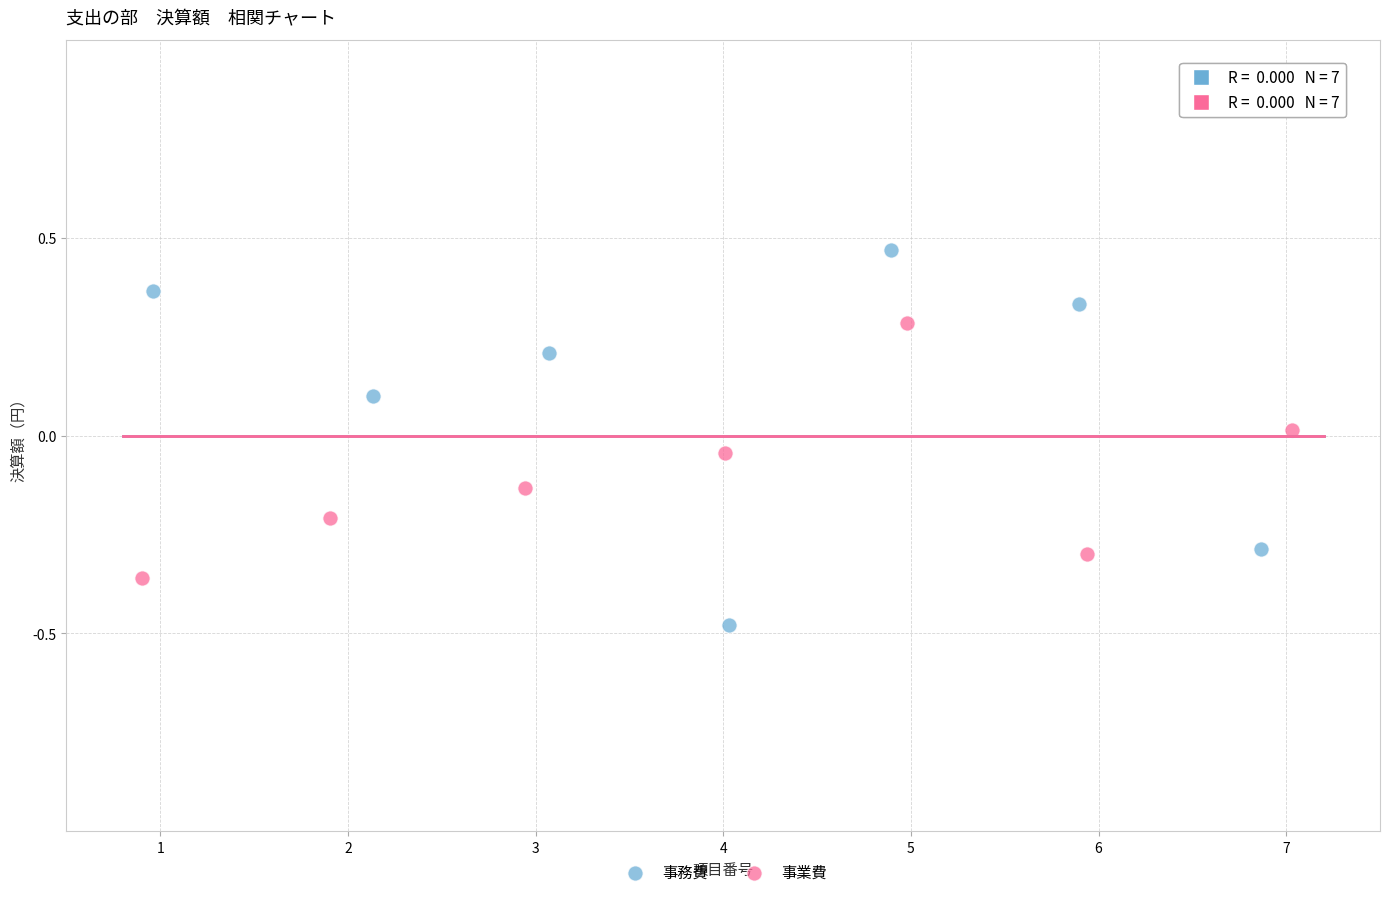

Which series has the widest spread of Y values?

事務費